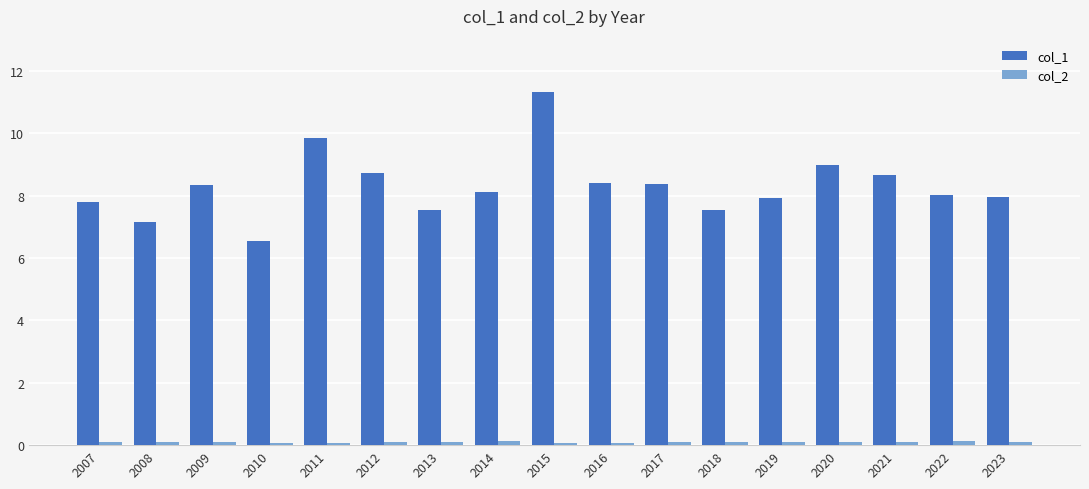

Between 2007 and 2018, which series saw the biggest shift?

col_1